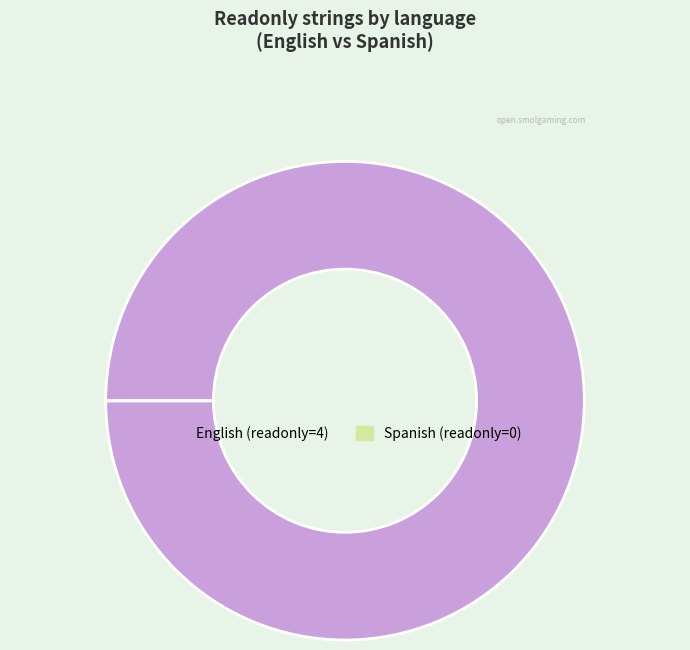

Does any single category account for the majority?

Yes